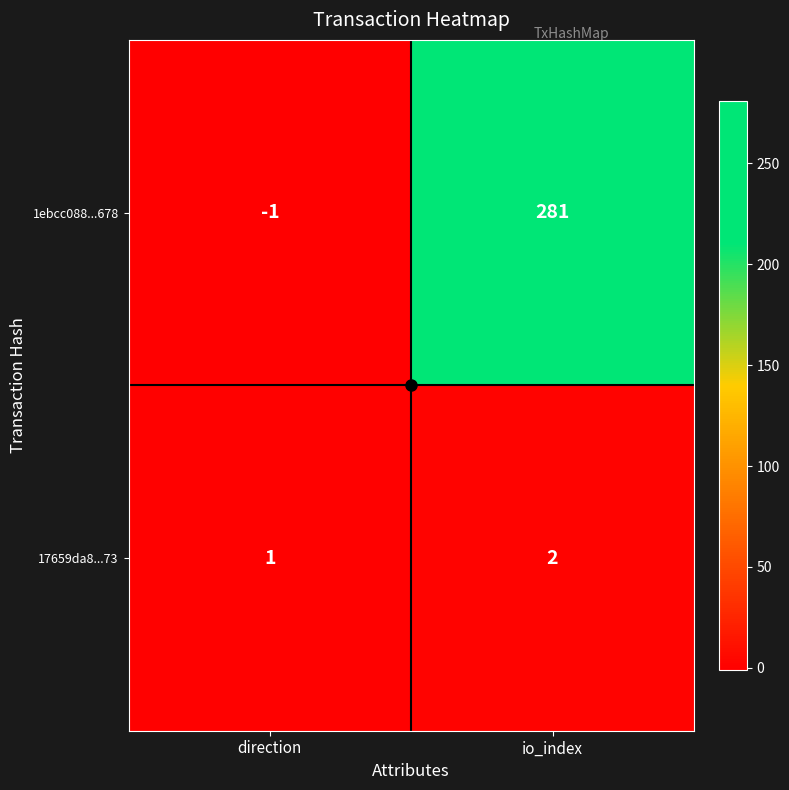

True or false: 17659da8...73 has a value of 1 at io_index.

False